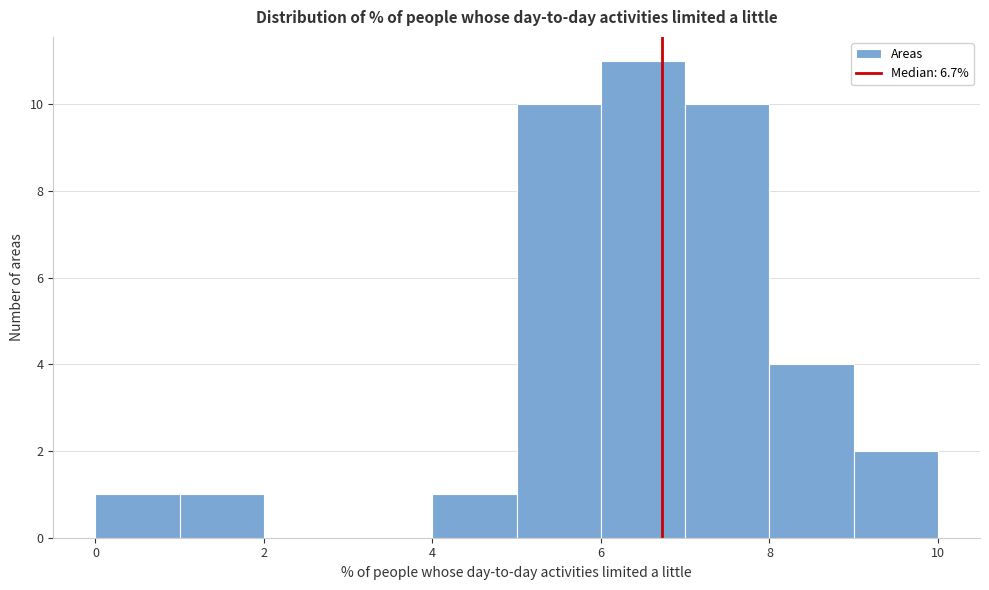

Reading left to right, transcribe this chart: for each bar, give the range it covers on the x-axis and its height. The values are not printed on the chart, so give them approximately, as read against the axis.

0 to 1: 1
1 to 2: 1
2 to 3: 0
3 to 4: 0
4 to 5: 1
5 to 6: 10
6 to 7: 11
7 to 8: 10
8 to 9: 4
9 to 10: 2